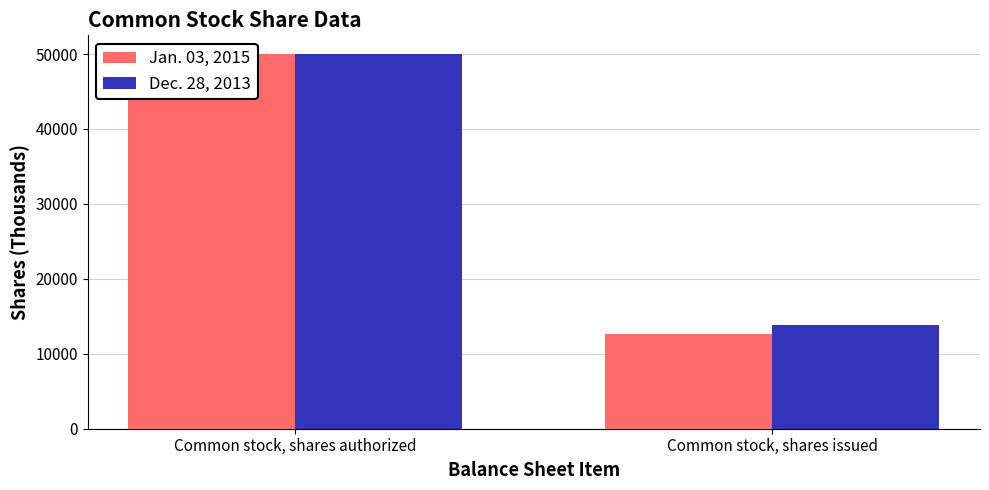

Are the bars grouped side by side (vs. stacked)?

Yes